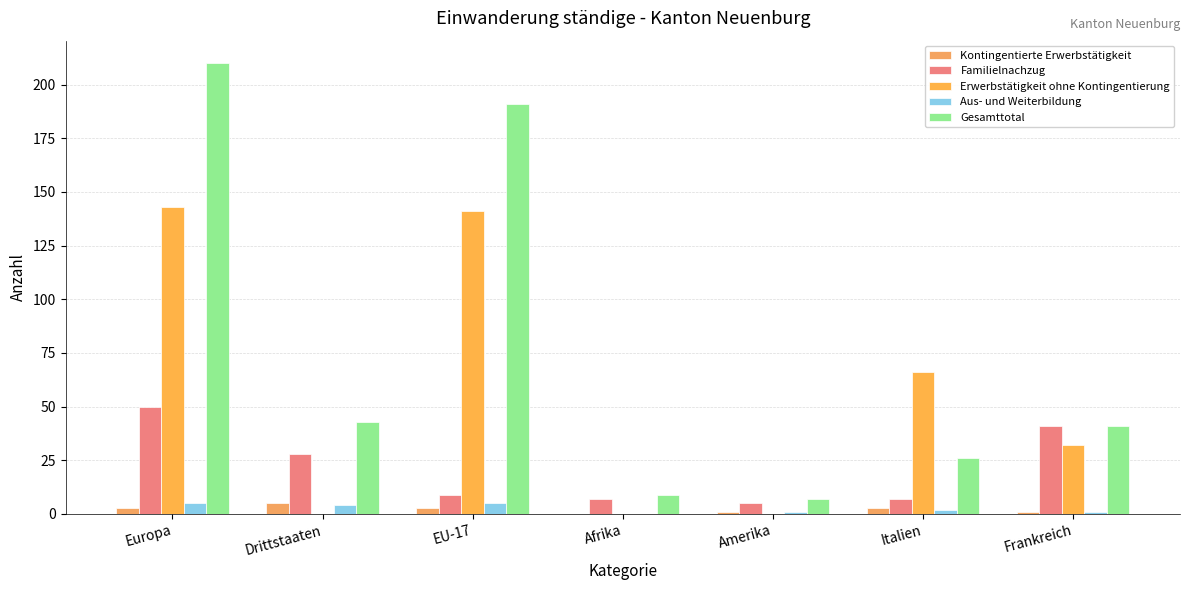

How many groups of bars are there?

7